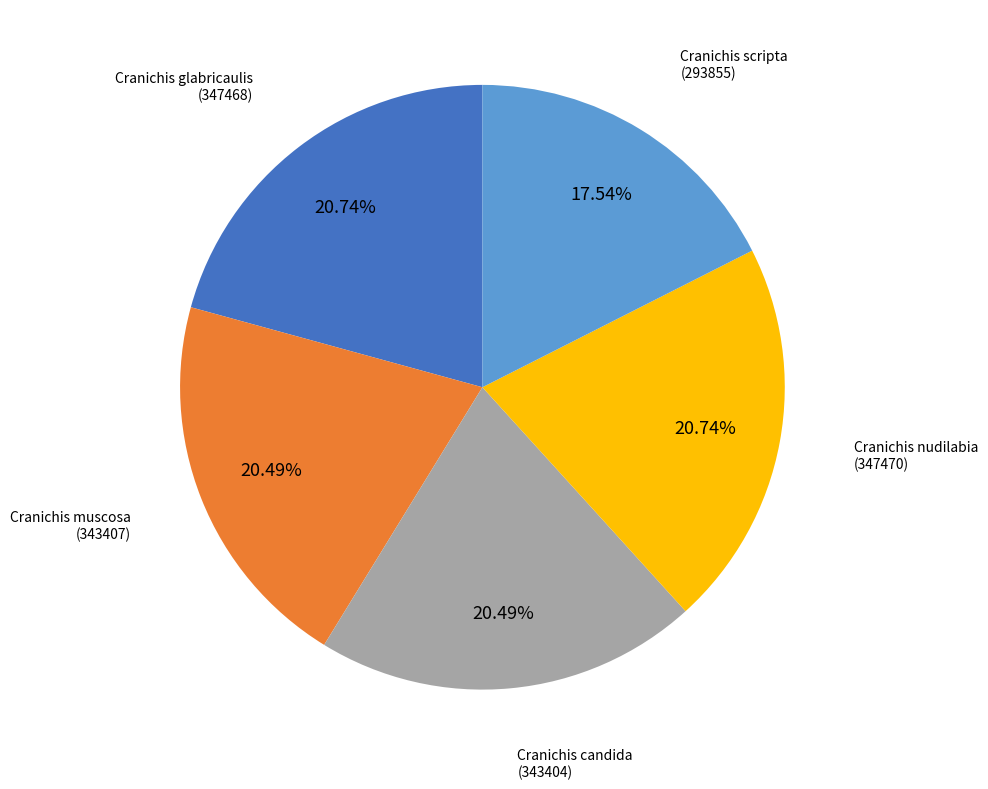

To the nearest percent, what is the difference between the largest and smallest slice percentages?

3%